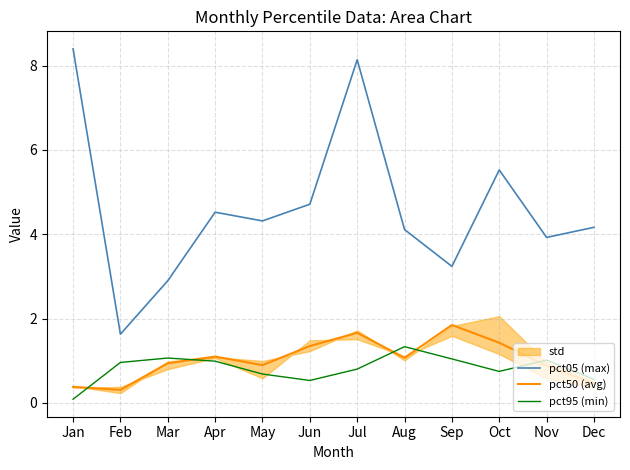

True or false: pct05 (max) has a value of 4.1 at Aug.

True